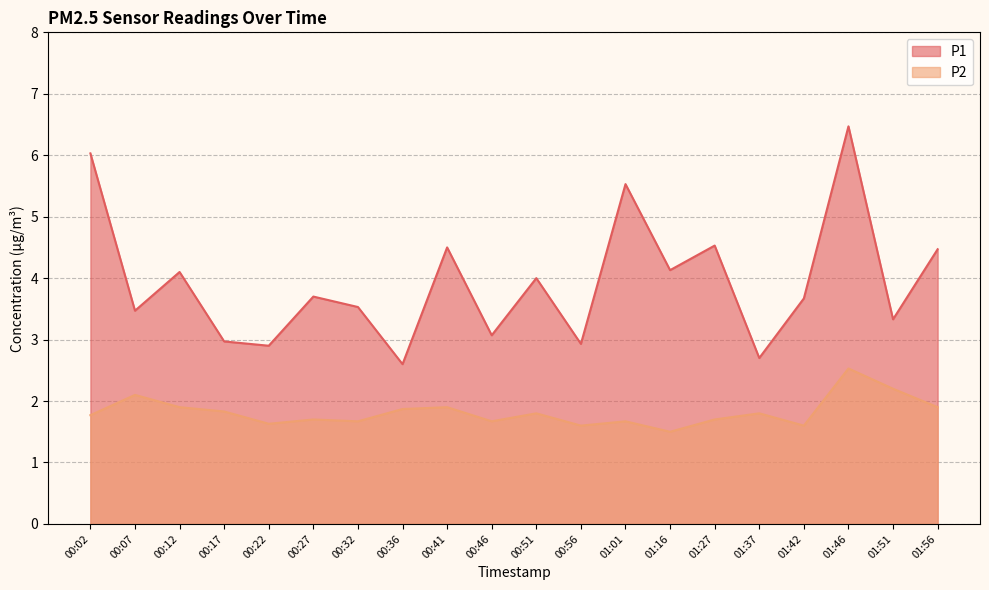

Reading left to right, list all the values displayed in this chart.

P1: 00:02=6.0	00:07=3.5	00:12=4.1	00:17=3.0	00:22=2.9	00:27=3.7	00:32=3.5	00:36=2.6	00:41=4.5	00:46=3.1	00:51=4.0	00:56=2.9	01:01=5.5	01:16=4.1	01:27=4.5	01:37=2.7	01:42=3.7	01:46=6.5	01:51=3.3	01:56=4.5
P2: 00:02=1.8	00:07=2.1	00:12=1.9	00:17=1.8	00:22=1.6	00:27=1.7	00:32=1.7	00:36=1.9	00:41=1.9	00:46=1.7	00:51=1.8	00:56=1.6	01:01=1.7	01:16=1.5	01:27=1.7	01:37=1.8	01:42=1.6	01:46=2.5	01:51=2.2	01:56=1.9